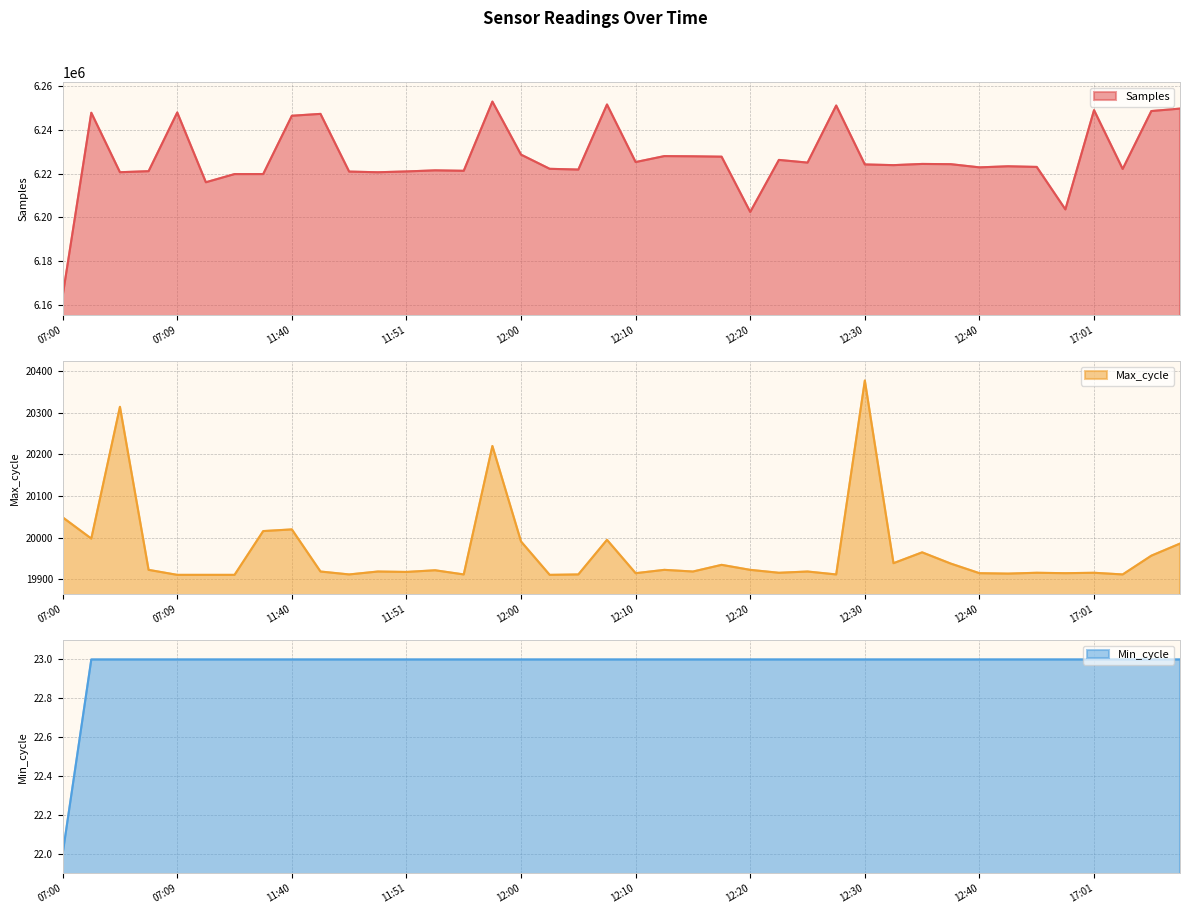

What are all the series names shown in the legend?

Samples, Max_cycle, Min_cycle